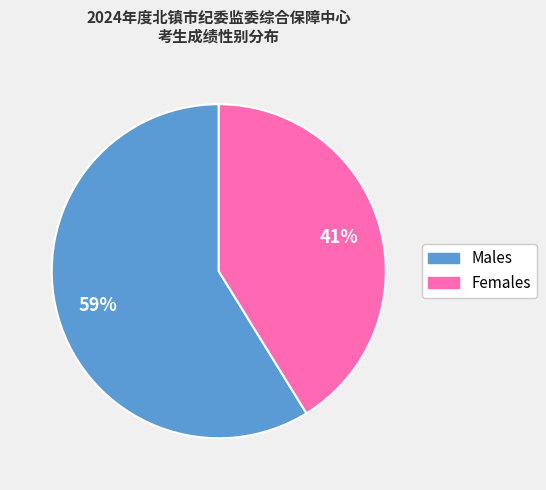

Is there a majority slice in this chart?

Yes